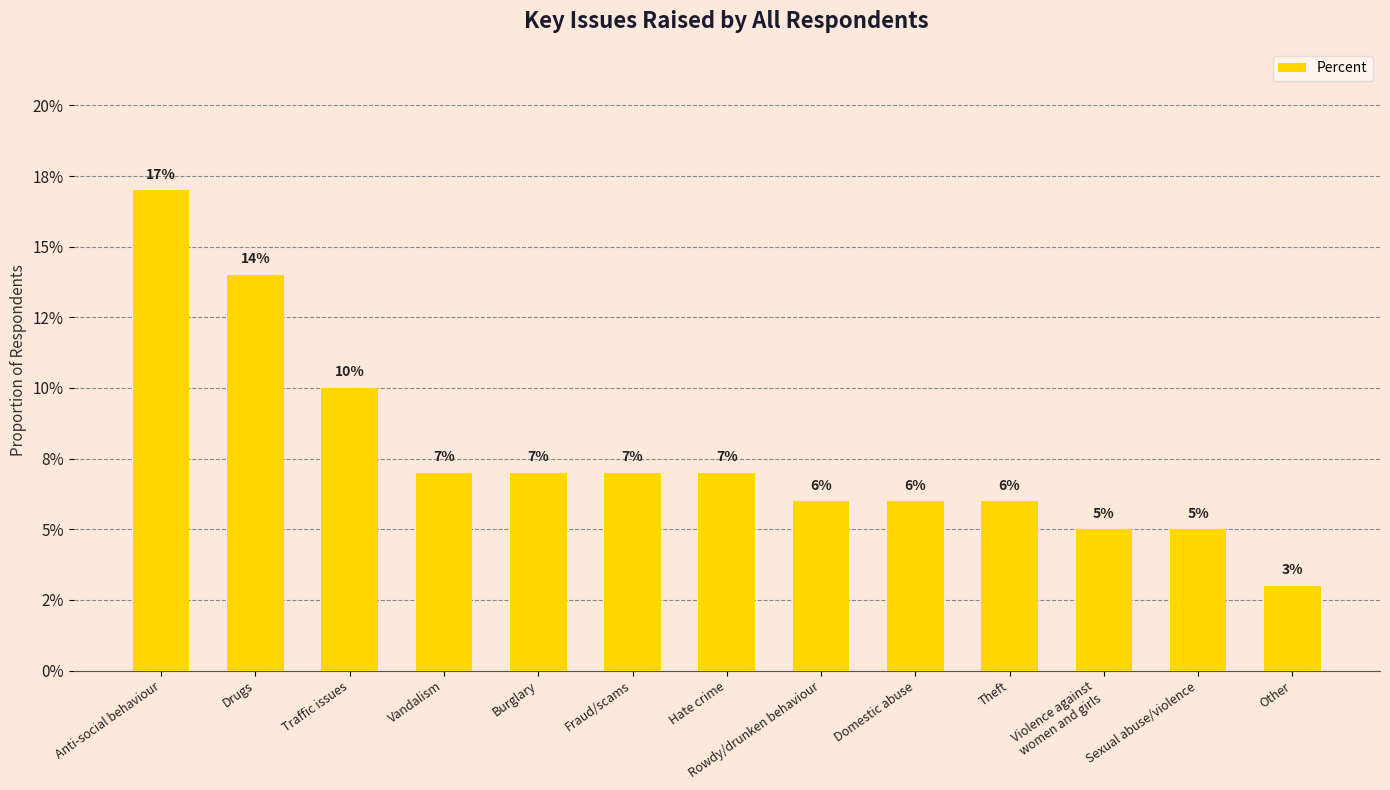

What is the sum of the values at Fraud/scams and Sexual abuse/violence?

0.1